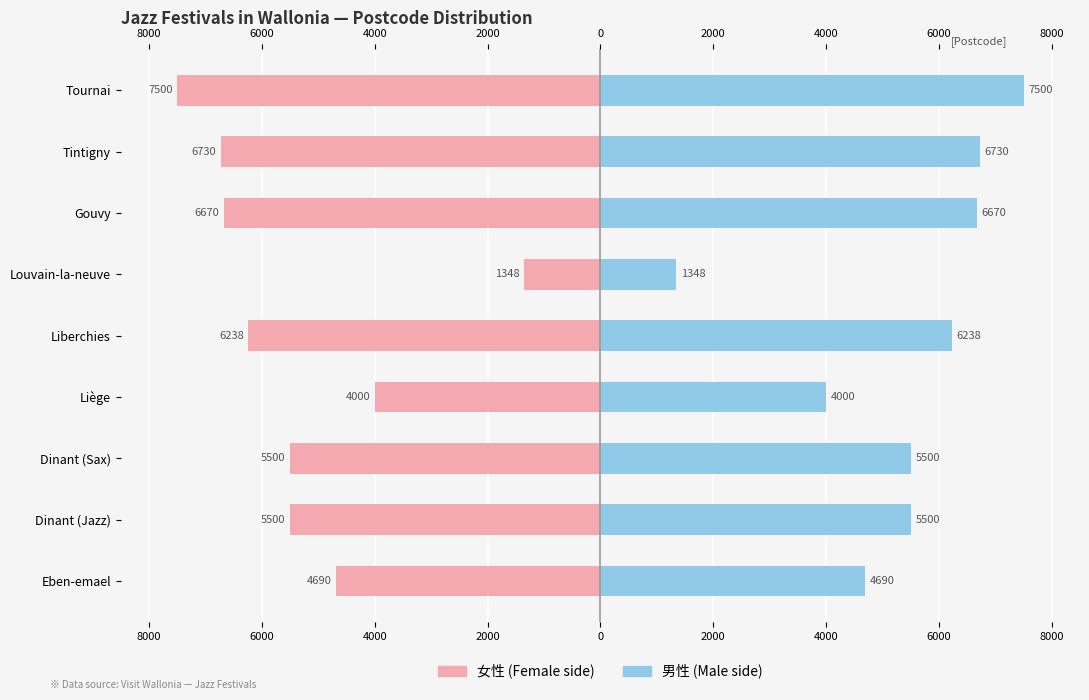

Reading left to right, list all the values displayed in this chart.

Postcode (Female side): -7500	-6730	-6670	-1348	-6238	-4000	-5500	-5500	-4690
Postcode (Male side): 7500	6730	6670	1348	6238	4000	5500	5500	4690